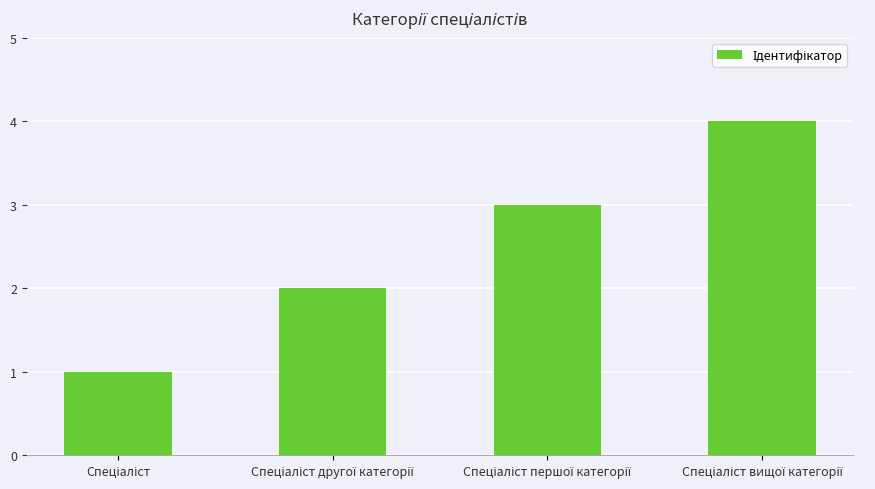

What is the sum of all values?

10